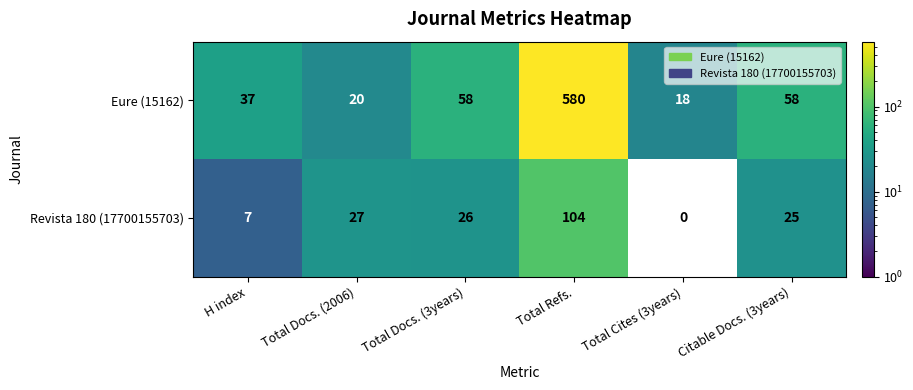

What is the spread (max minus min) of values at H index?

30